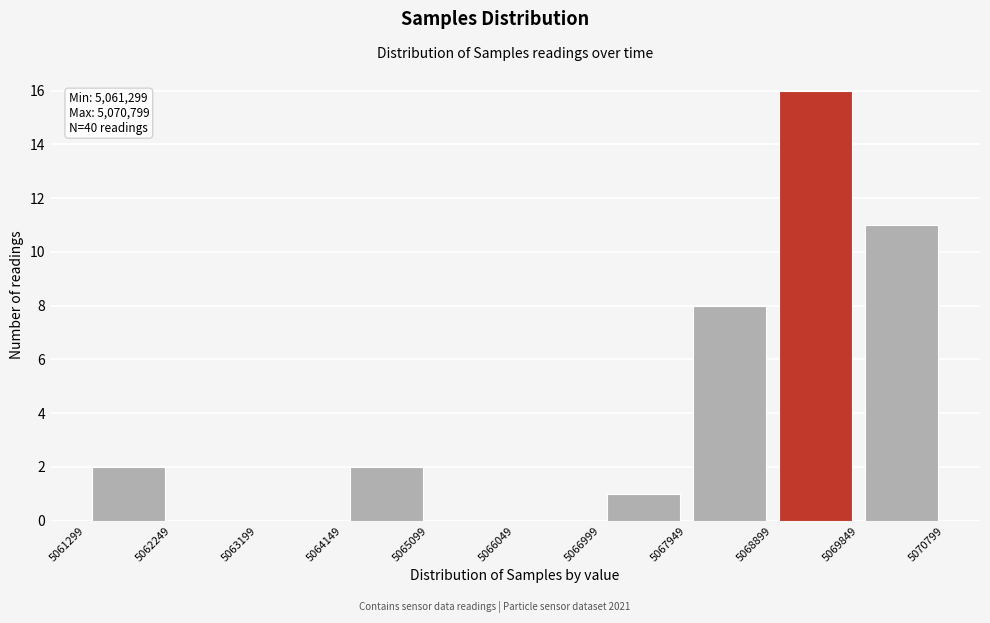

Over which range of the x-axis is the bar tallest?

5068899 to 5069849